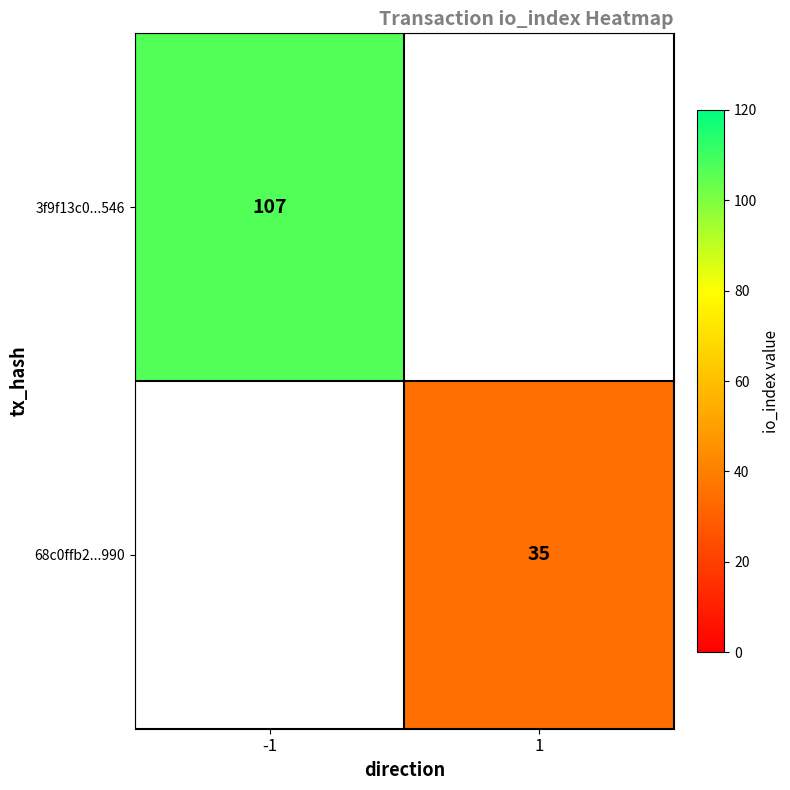

True or false: 3f9f13c0...546 has a value of 38 at -1.

False